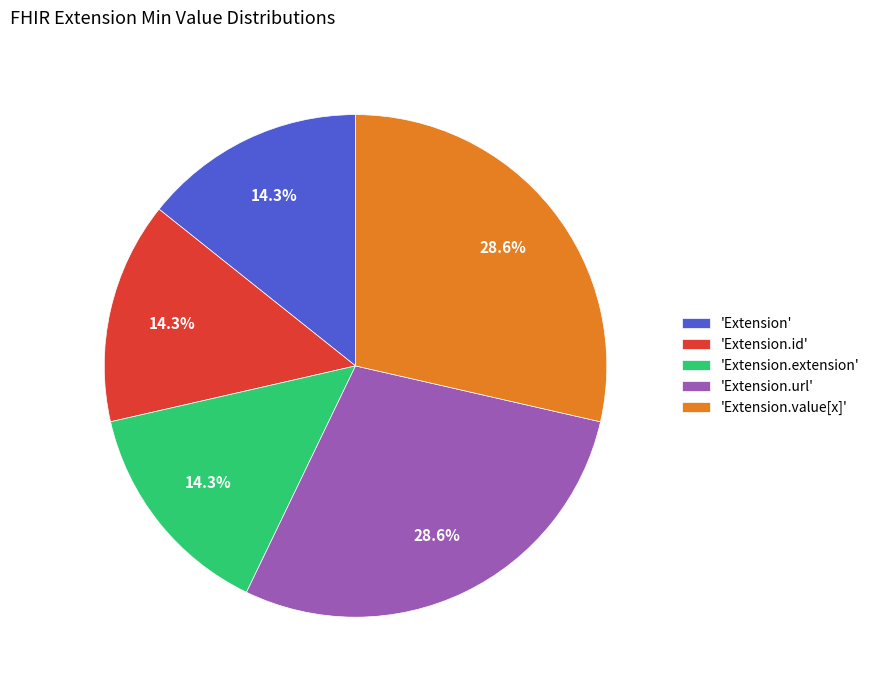

Does 'Extension' represent more than half of the total?

No